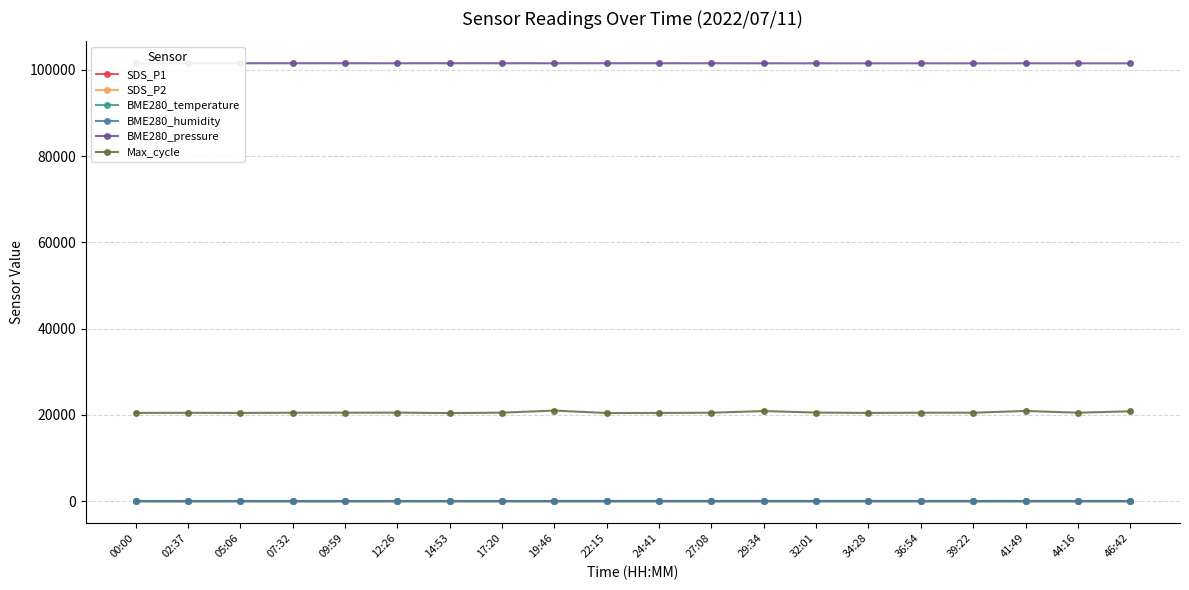

What is the difference between the second highest and minimum values in the BME280_temperature series?

1.0